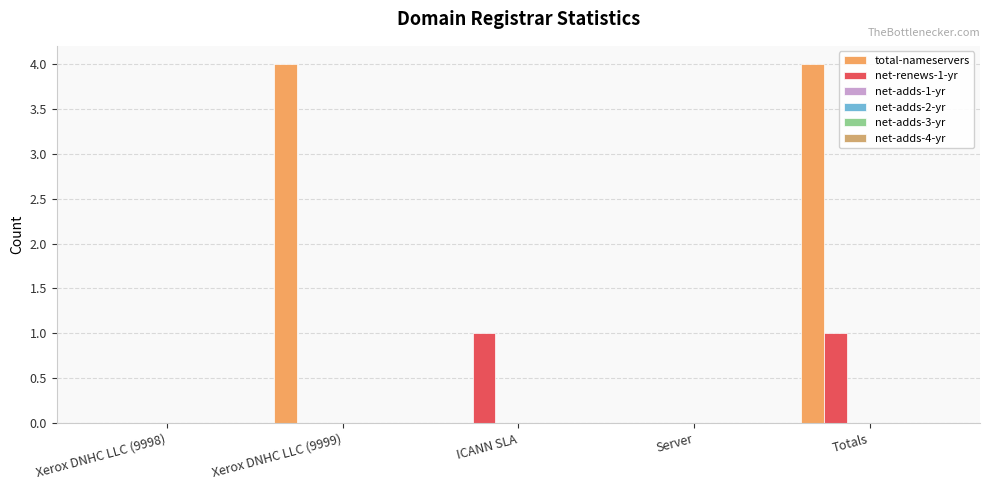

How many groups of bars are there?

5